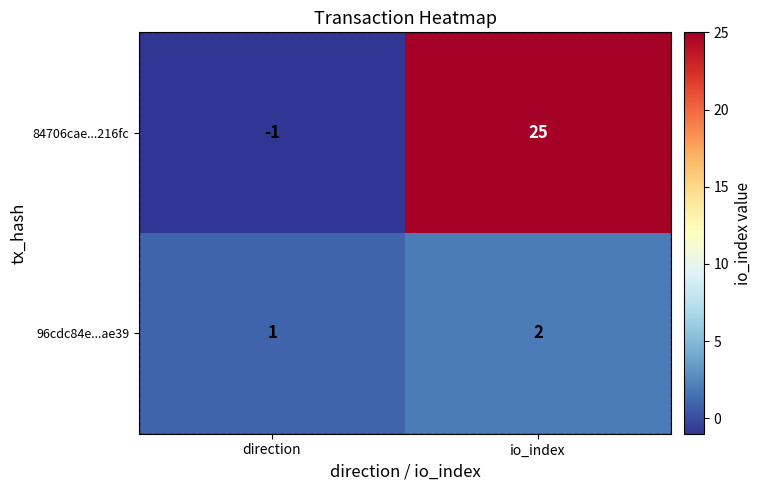

Which series has the largest range (max minus min)?

84706cae...216fc